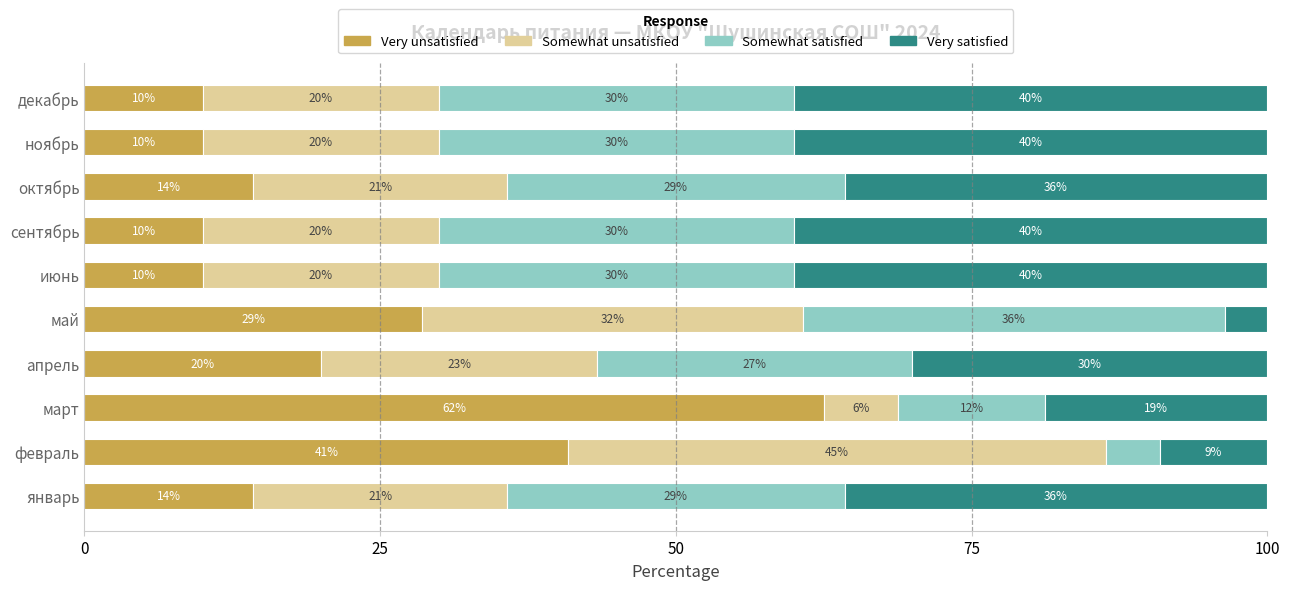

What is the maximum value for Very unsatisfied?

62.5